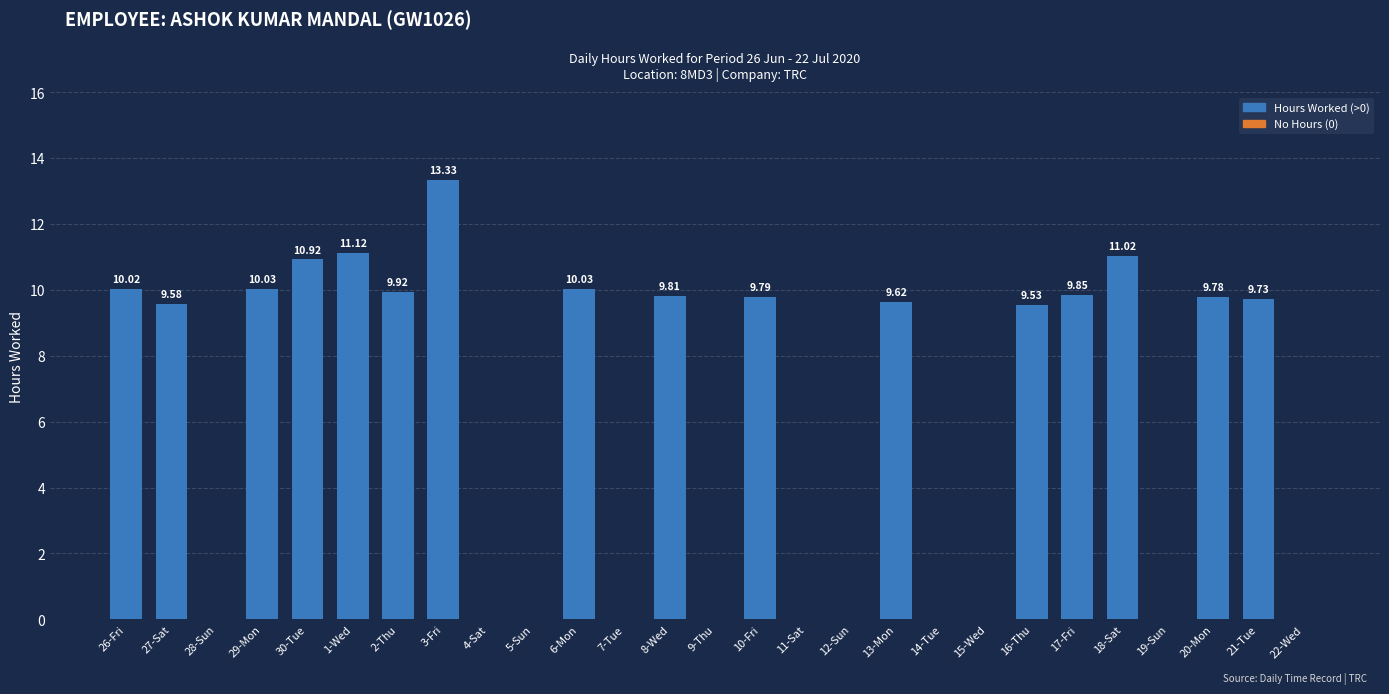

At which category does the chart reach its peak across all series?

3-Fri